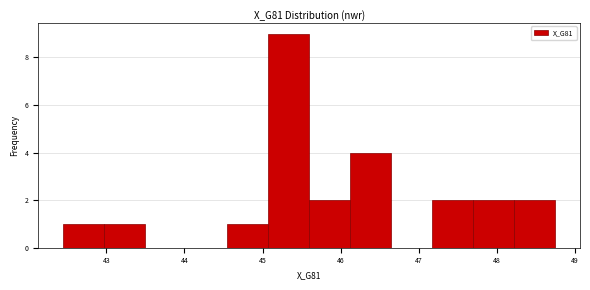

How tall is the bar that spans 45.1 to 45.6 on the x-axis? Neither the bar edges nor the heights are printed on the chart, so give them approximately, as read against the axes.

9